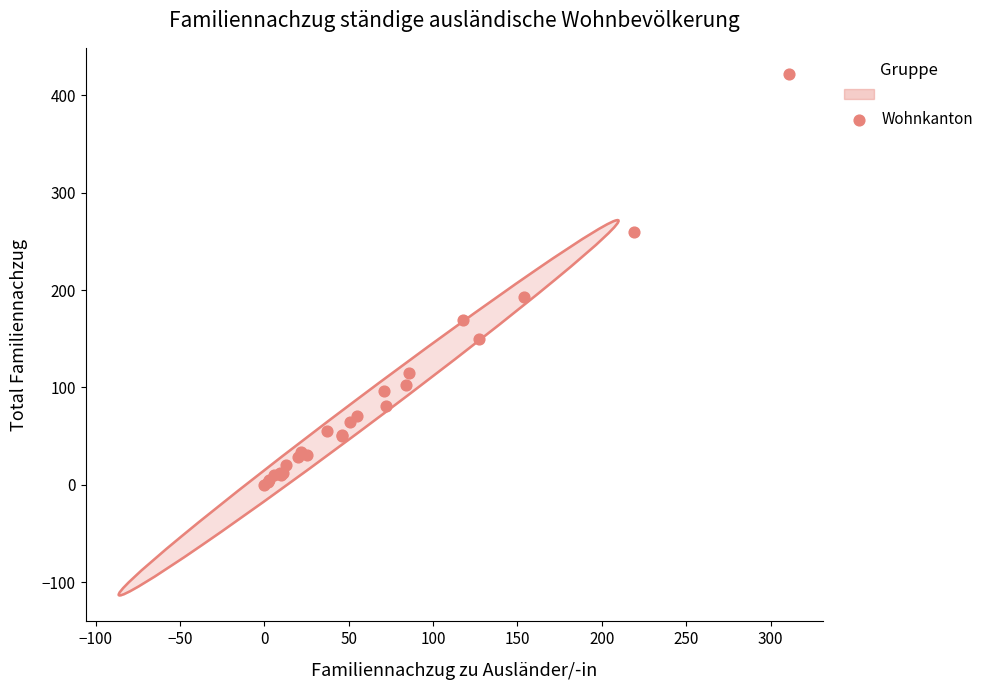

What Y value in the scatter plot is closest to 211?

193